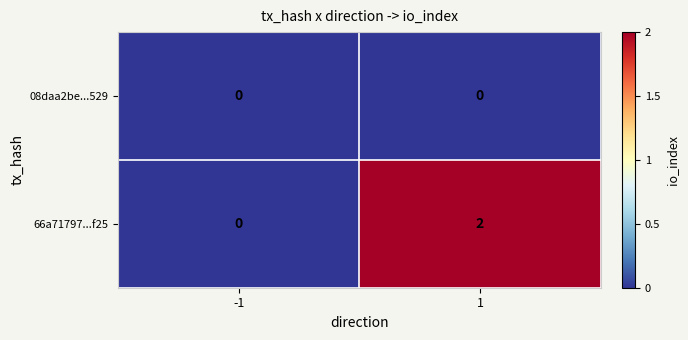

Reading left to right, transcribe all the data shown in this chart.

08daa2be...529: -1=0	1=0
66a71797...f25: -1=0	1=2